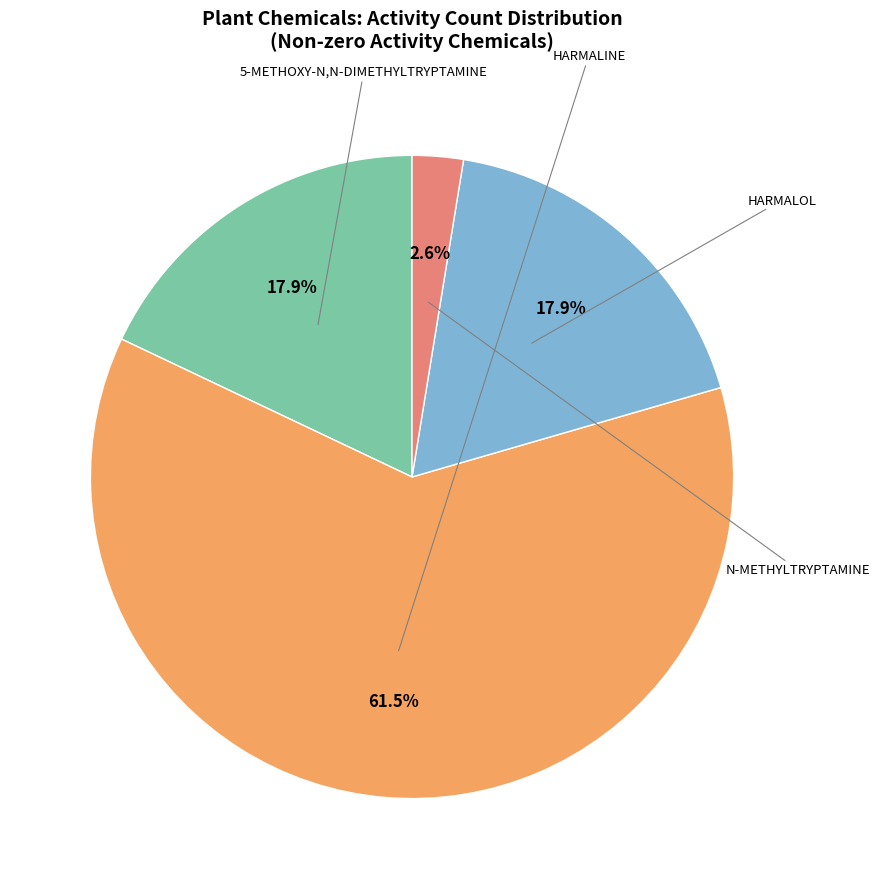

Is there any slice that represents more than half of the pie?

Yes